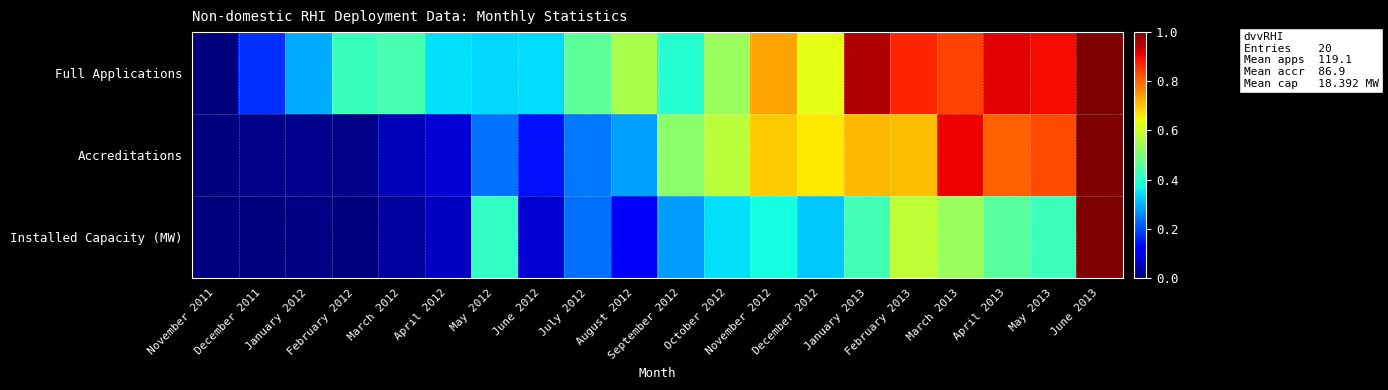

Which series has the largest total across all categories?

Full Applications